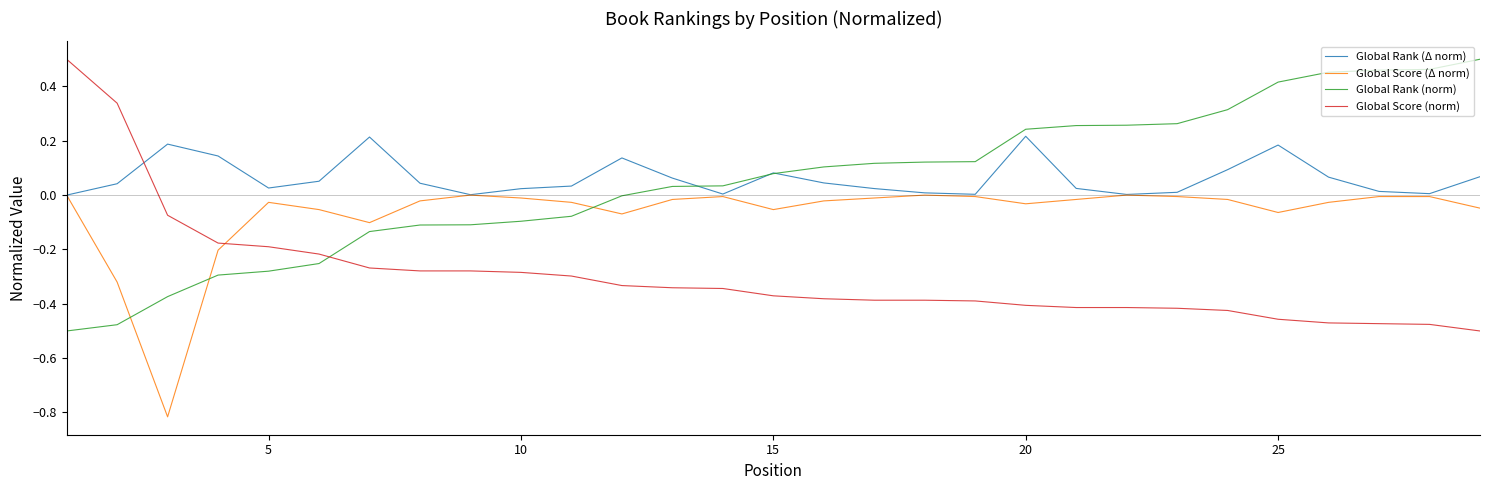

After their last crossing, which series has the higher values: Global Score (Δ norm) or Global Score (norm)?

Global Score (Δ norm)